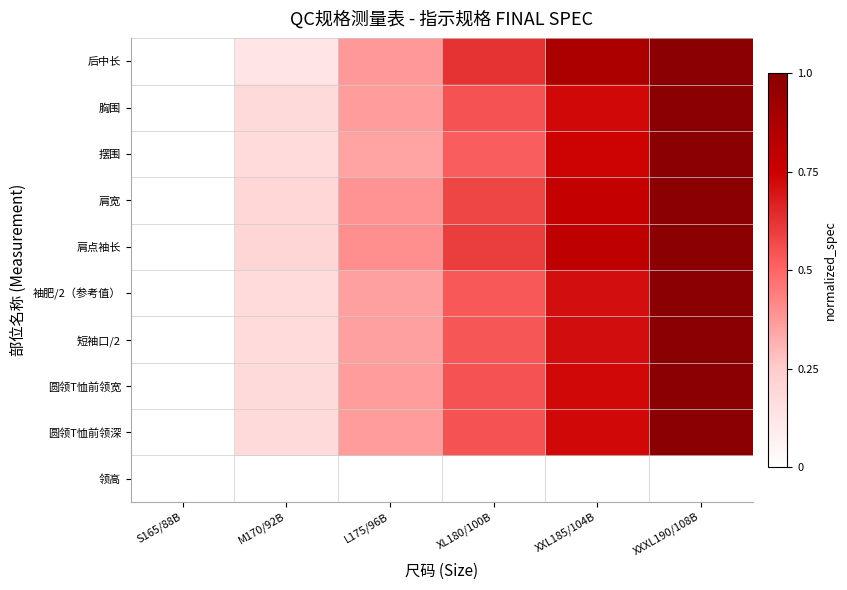

Reading right to left, what are all the values shown in this chart?

后中长: XXXL190/108B=1.0	XXL185/104B=0.9	XL180/100B=0.6	L175/96B=0.4	M170/92B=0.1	S165/88B=0.0
胸围: XXXL190/108B=1.0	XXL185/104B=0.7	XL180/100B=0.5	L175/96B=0.4	M170/92B=0.2	S165/88B=0.0
摆围: XXXL190/108B=1.0	XXL185/104B=0.7	XL180/100B=0.5	L175/96B=0.3	M170/92B=0.2	S165/88B=0.0
肩宽: XXXL190/108B=1.0	XXL185/104B=0.8	XL180/100B=0.6	L175/96B=0.4	M170/92B=0.2	S165/88B=0.0
肩点袖长: XXXL190/108B=1.0	XXL185/104B=0.8	XL180/100B=0.6	L175/96B=0.4	M170/92B=0.2	S165/88B=0.0
袖肥/2（参考值）: XXXL190/108B=1.0	XXL185/104B=0.7	XL180/100B=0.5	L175/96B=0.4	M170/92B=0.2	S165/88B=0.0
短袖口/2: XXXL190/108B=1.0	XXL185/104B=0.7	XL180/100B=0.5	L175/96B=0.4	M170/92B=0.2	S165/88B=0.0
圆领T恤前领宽: XXXL190/108B=1.0	XXL185/104B=0.7	XL180/100B=0.5	L175/96B=0.4	M170/92B=0.2	S165/88B=0.0
圆领T恤前领深: XXXL190/108B=1.0	XXL185/104B=0.7	XL180/100B=0.5	L175/96B=0.4	M170/92B=0.2	S165/88B=0.0
领高: XXXL190/108B=0.0	XXL185/104B=0.0	XL180/100B=0.0	L175/96B=0.0	M170/92B=0.0	S165/88B=0.0